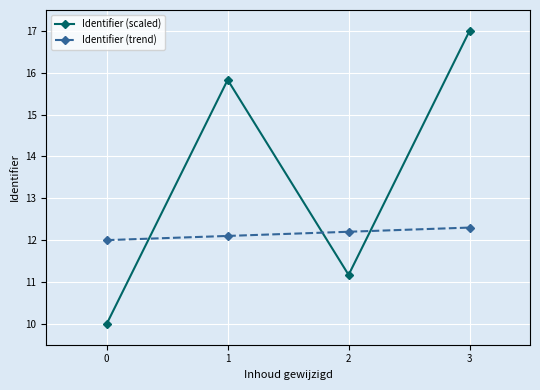

How many distinct data groups are displayed?

2